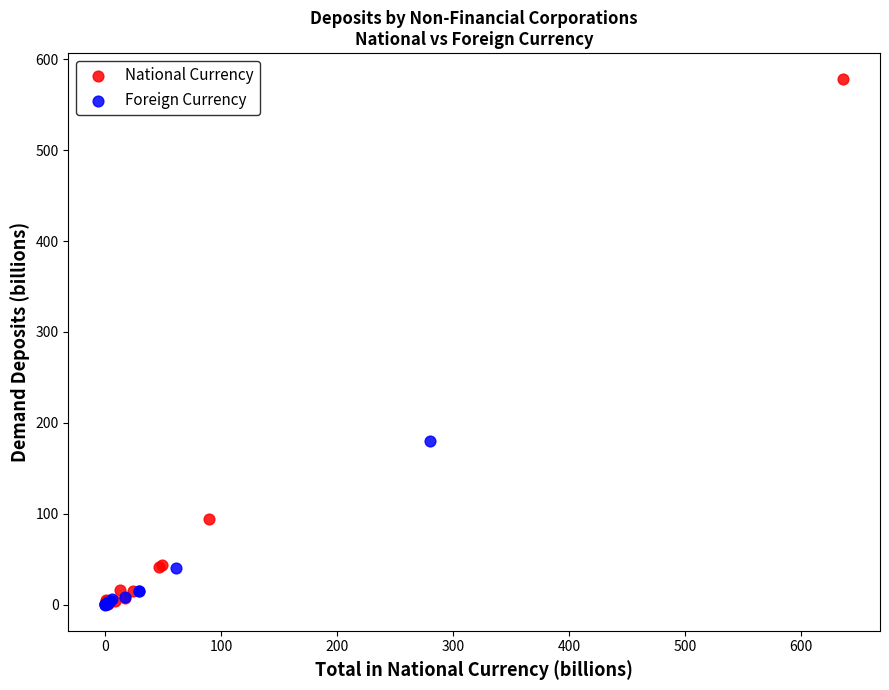

Which series contains the highest Y value?

National Currency